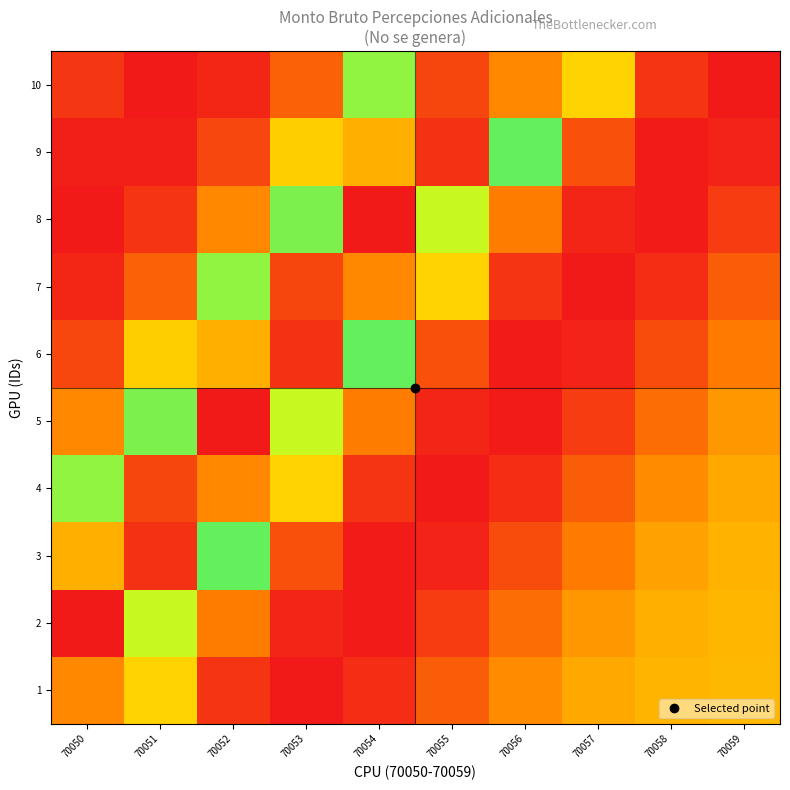

Which series has the largest total across all categories?

4